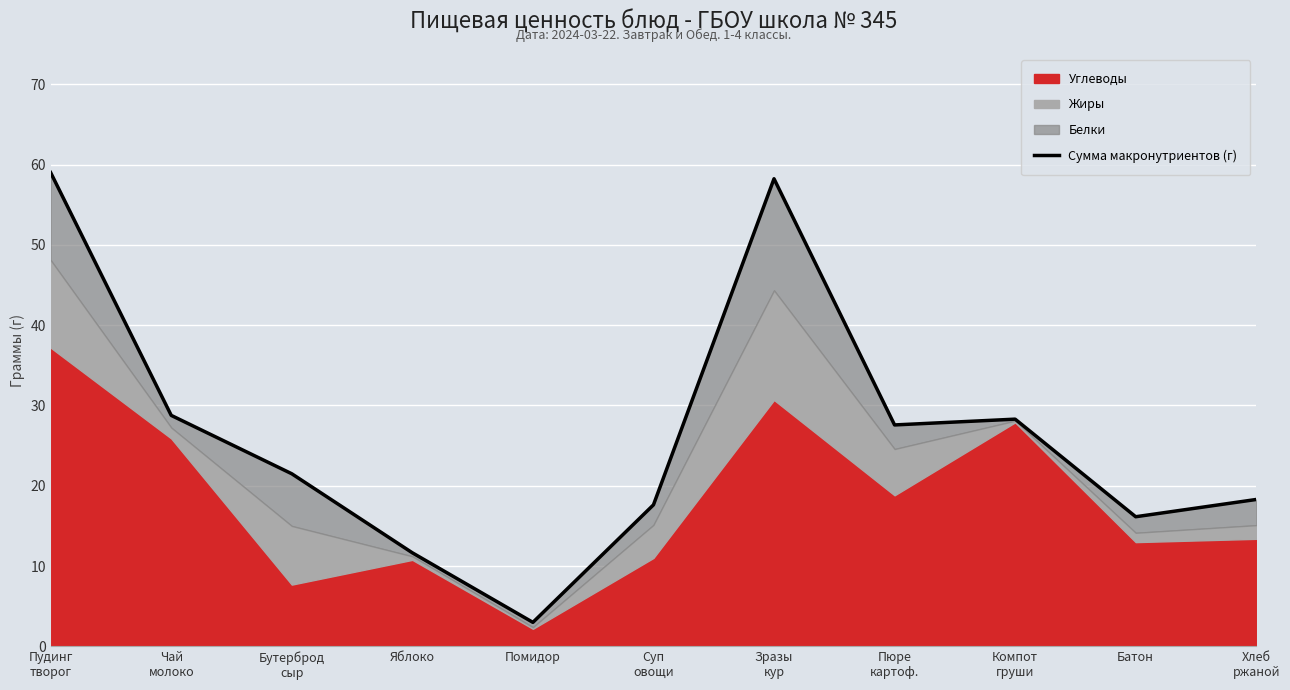

What is the greatest value displayed?

59.0